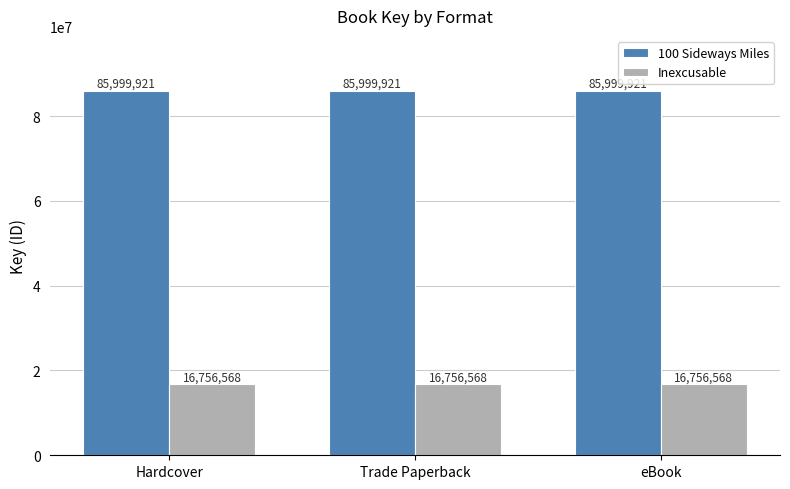

Count the number of data series in this chart.

2